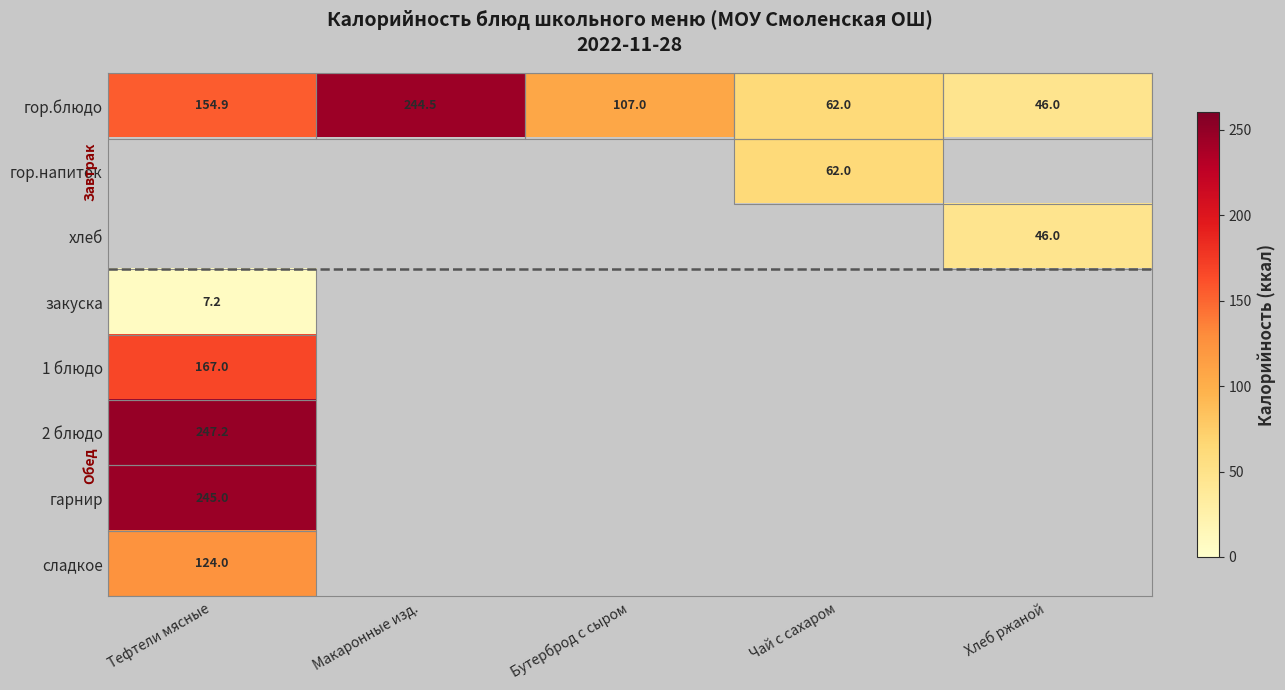

The 2 блюдо series shows 247.2 at Тефтели мясные. True or false?

True